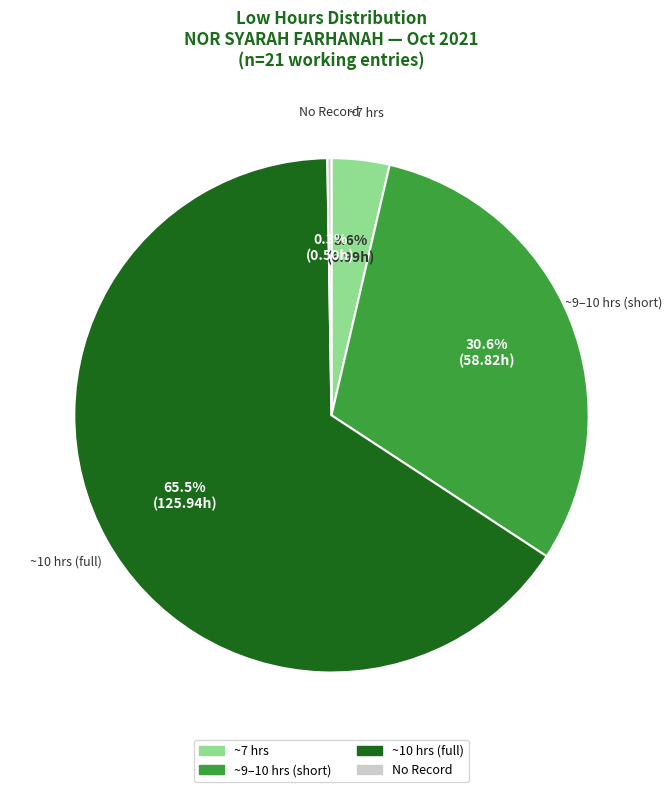

Is there a majority slice in this chart?

Yes